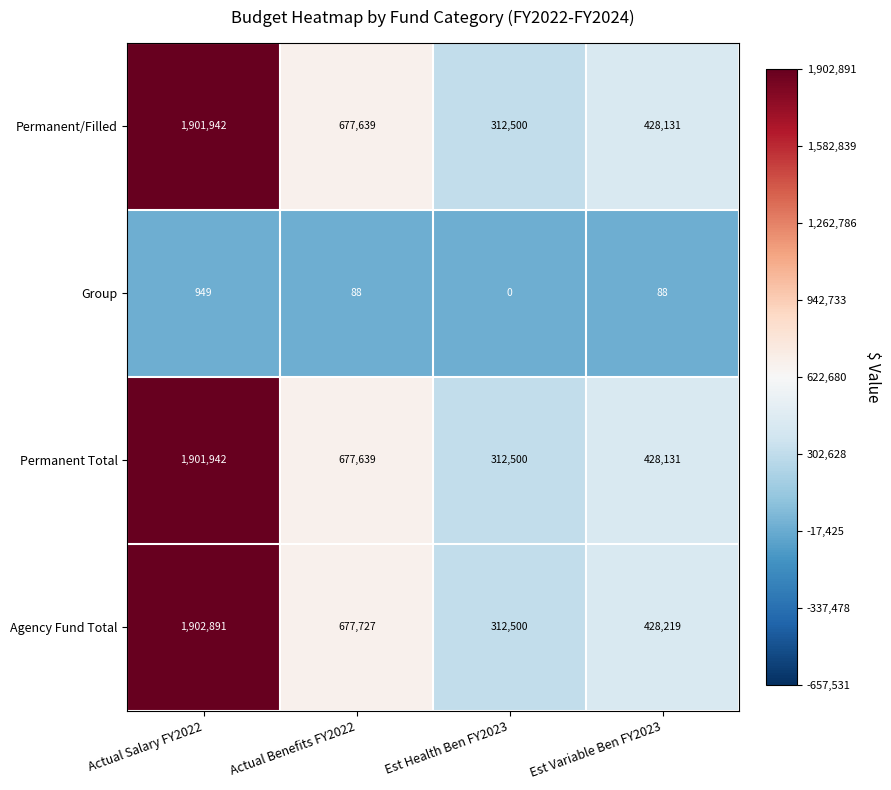

Reading left to right, list all the values displayed in this chart.

Permanent/Filled: 1901942	677639	312500	428131
Group: 949	88	0	88
Permanent Total: 1901942	677639	312500	428131
Agency Fund Total: 1902891	677727	312500	428219